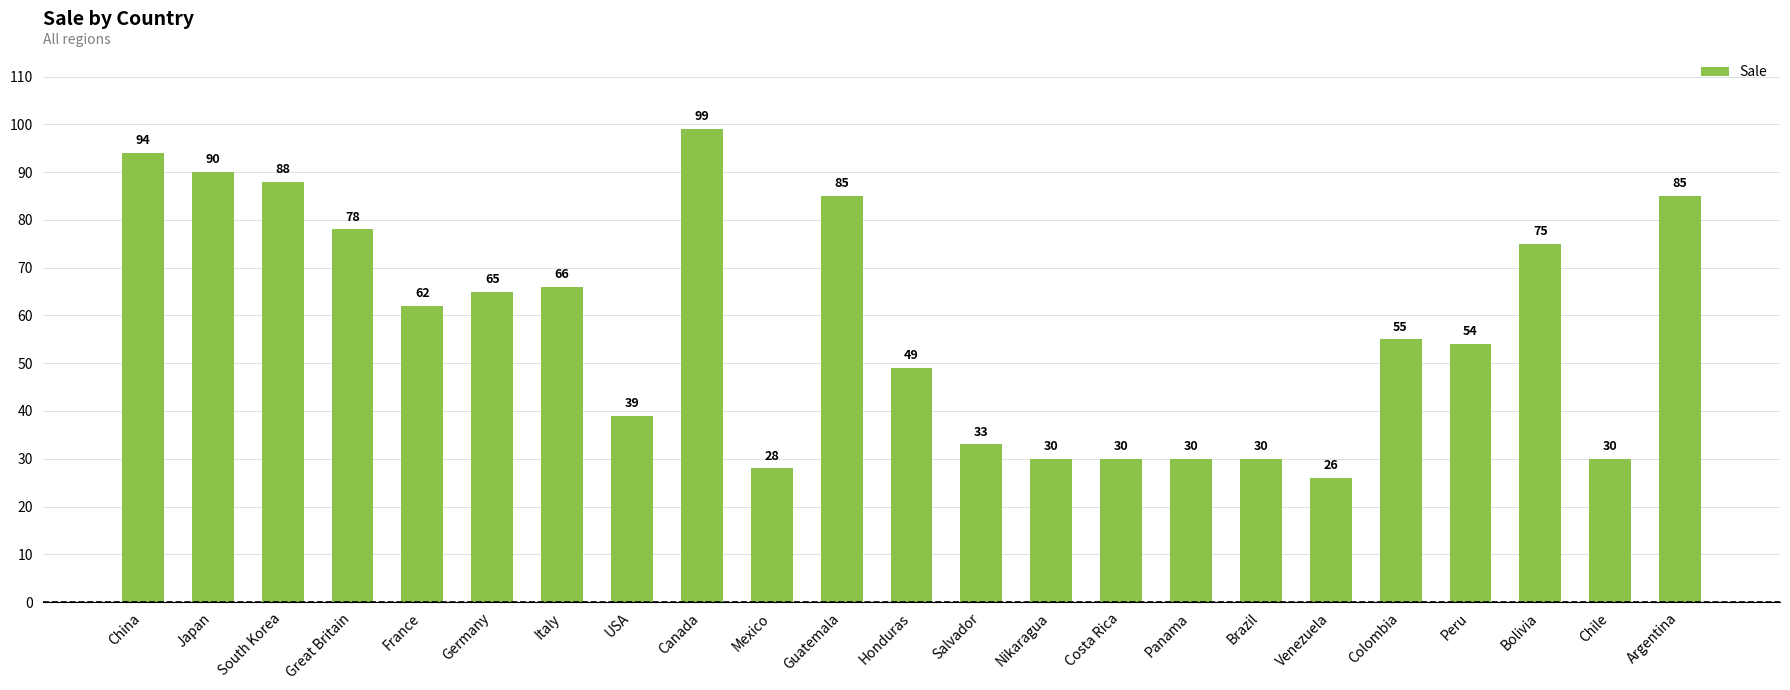

Reading left to right, list all the values displayed in this chart.

94	90	88	78	62	65	66	39	99	28	85	49	33	30	30	30	30	26	55	54	75	30	85